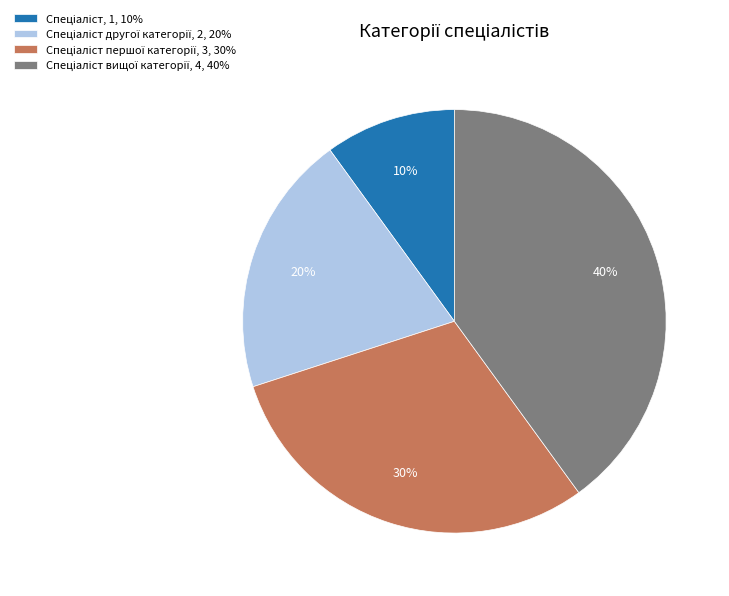

To the nearest percent, what is the difference between the largest and smallest slice percentages?

30%